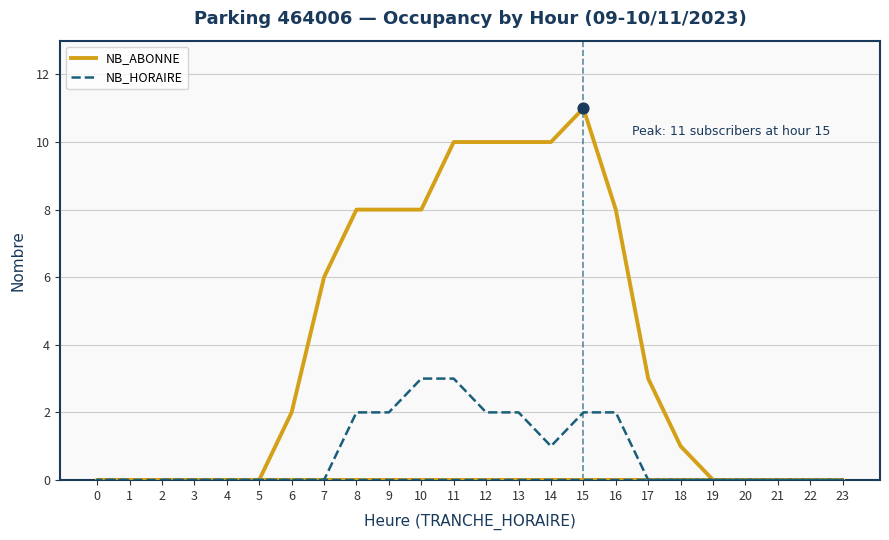

At how many categories does at least one series exceed 8?

5